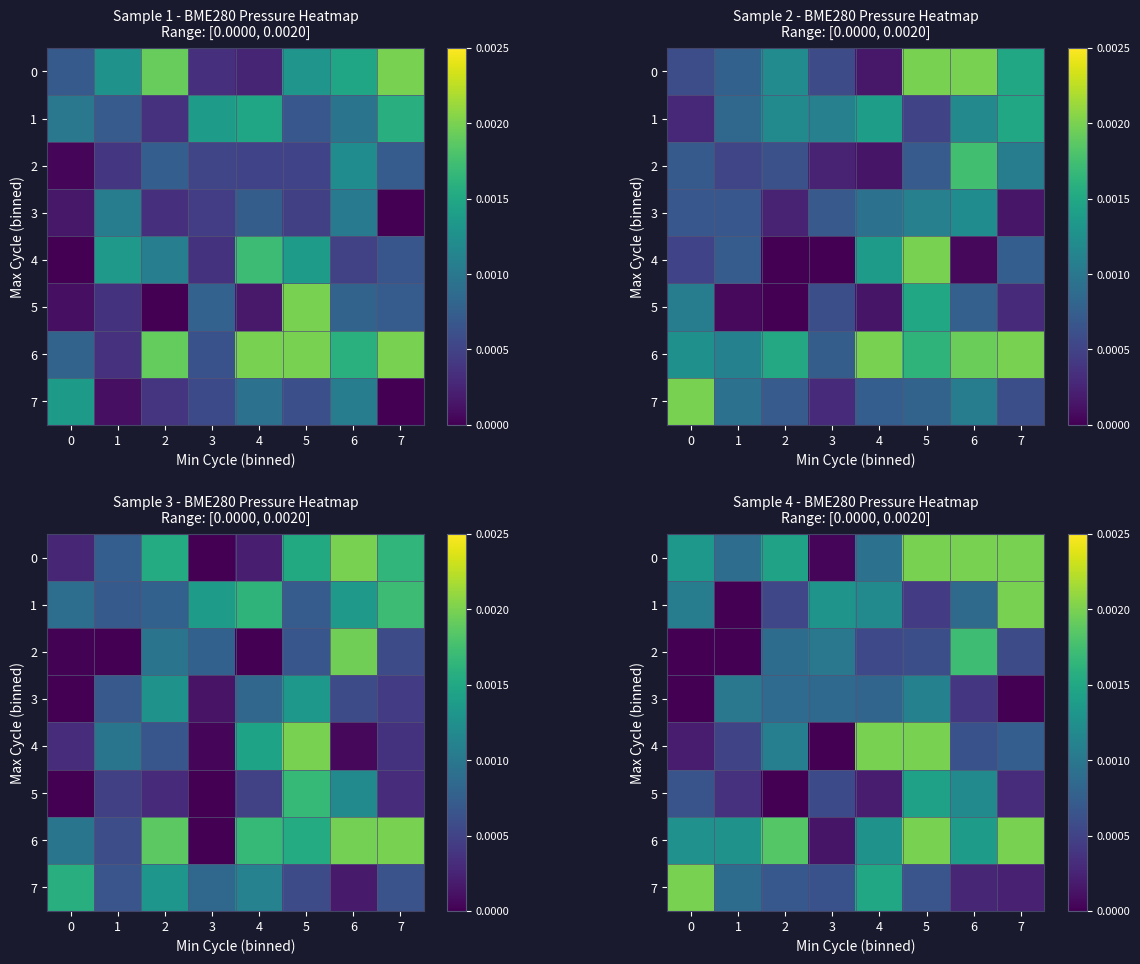

The 7 series shows 0.0 at 1. True or false?

True